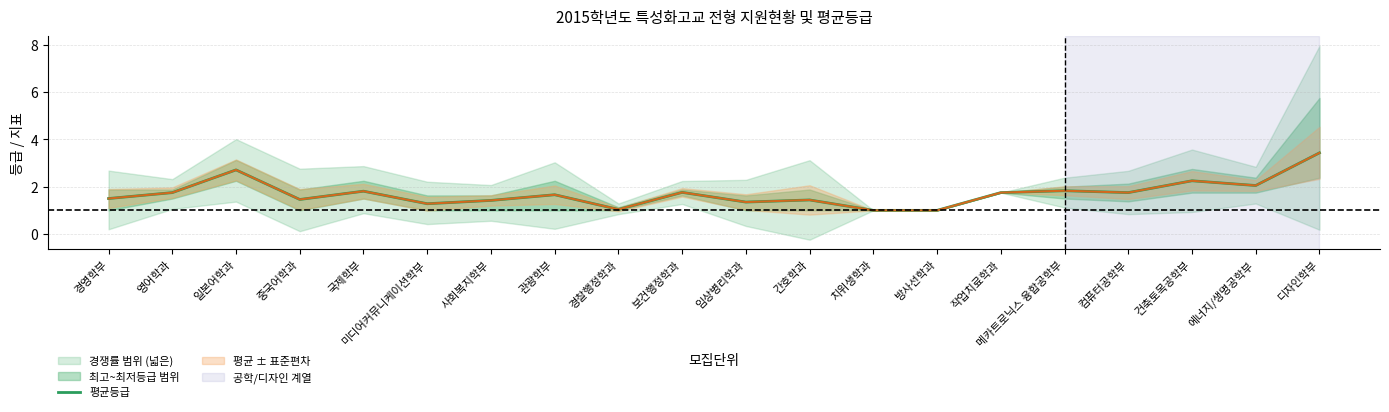

What is the label of the 12th point from the right?

경찰행정학과